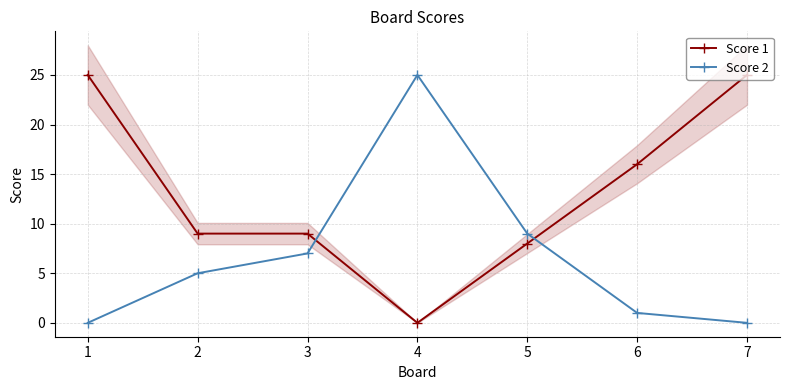

What is the maximum value for Score 2?

25